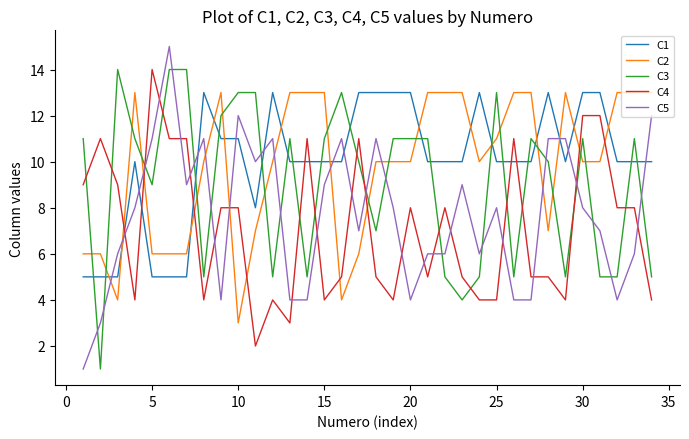

What is the maximum value shown in the chart?

15